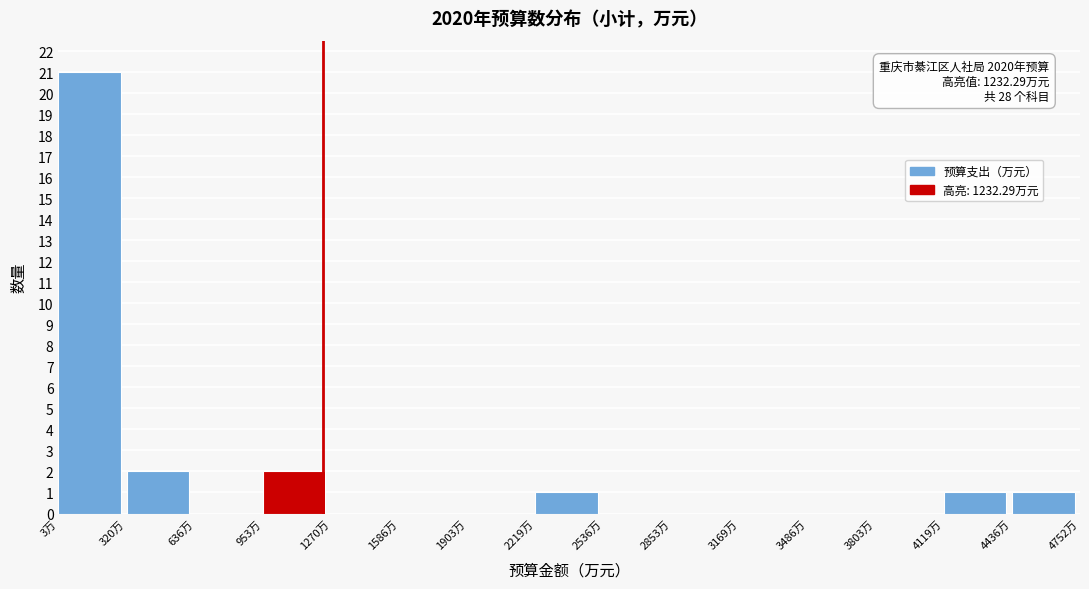

Which range on the x-axis has the tallest bar?

0 to 300